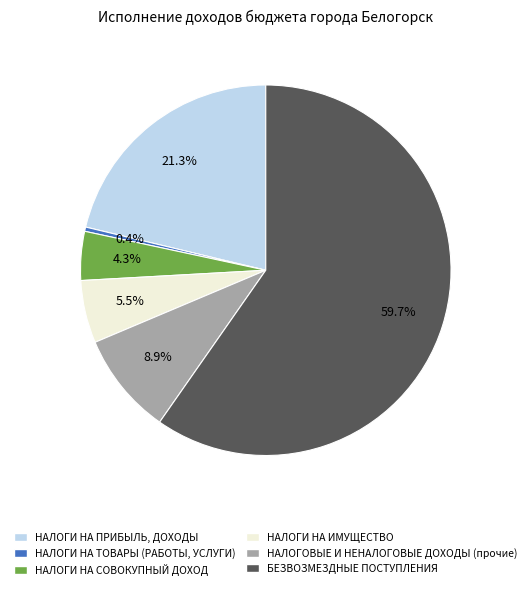

Combined, what portion of the pie is НАЛОГОВЫЕ И НЕНАЛОГОВЫЕ ДОХОДЫ (прочие) and НАЛОГИ НА СОВОКУПНЫЙ ДОХОД?

13.2%